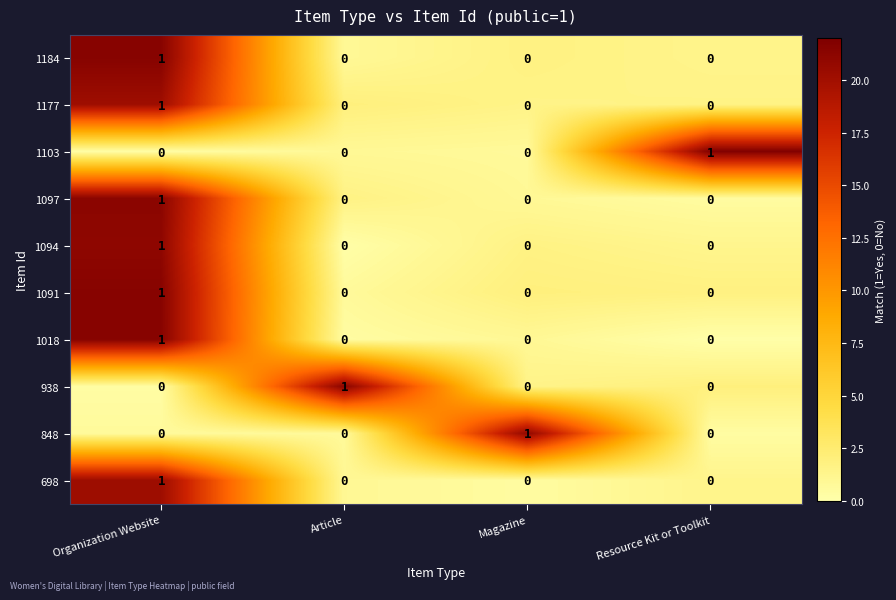

How many 1177 values are between 0 and 1?

4